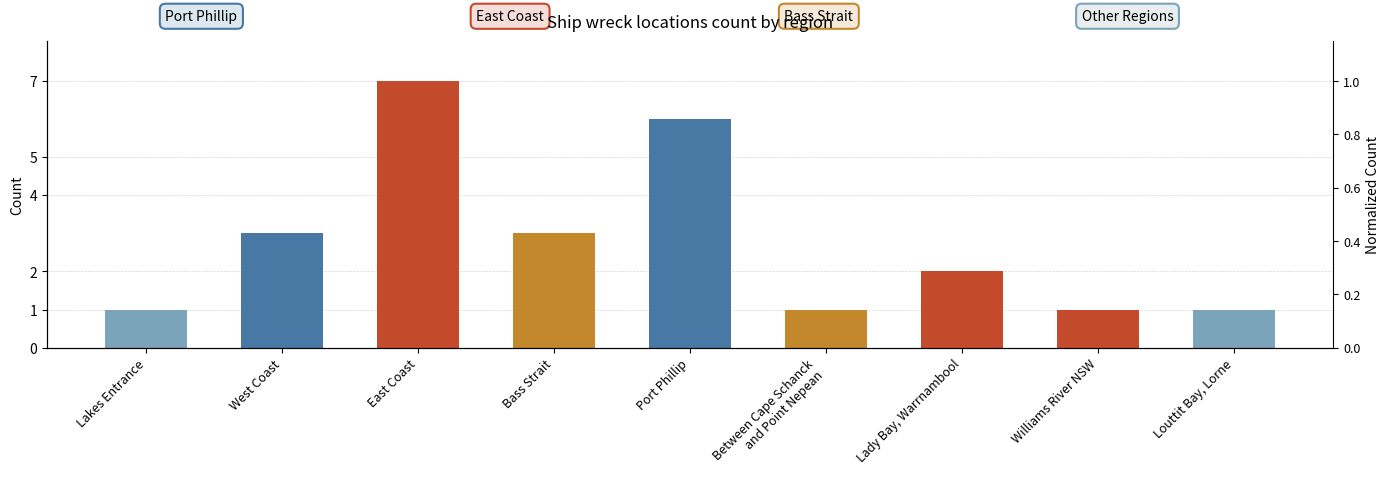

At which label does the data first exceed 2?

West Coast